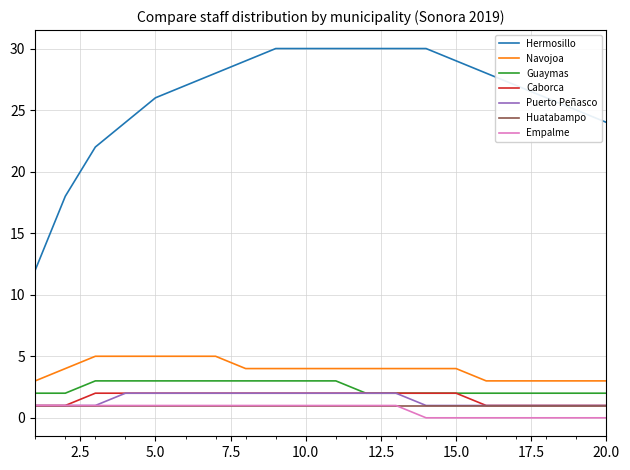

Which series has the largest total across all categories?

Hermosillo